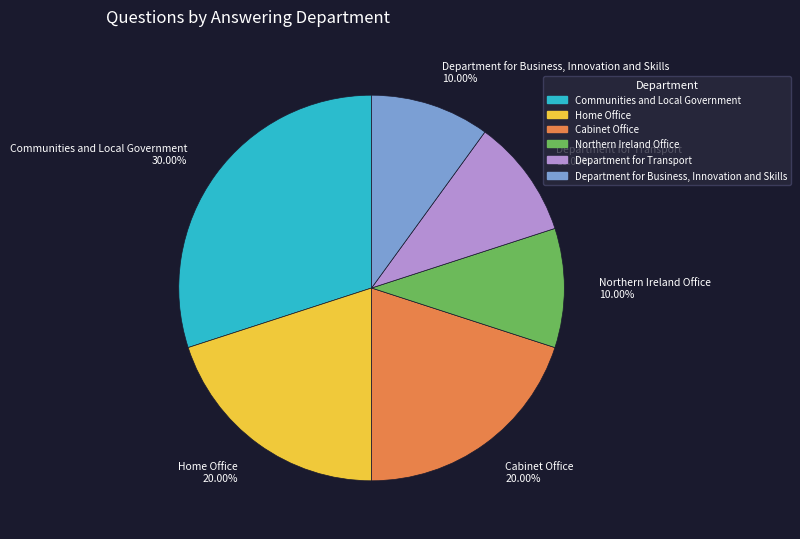

Which category has the biggest portion of the pie?

Communities and Local Government 30.00%